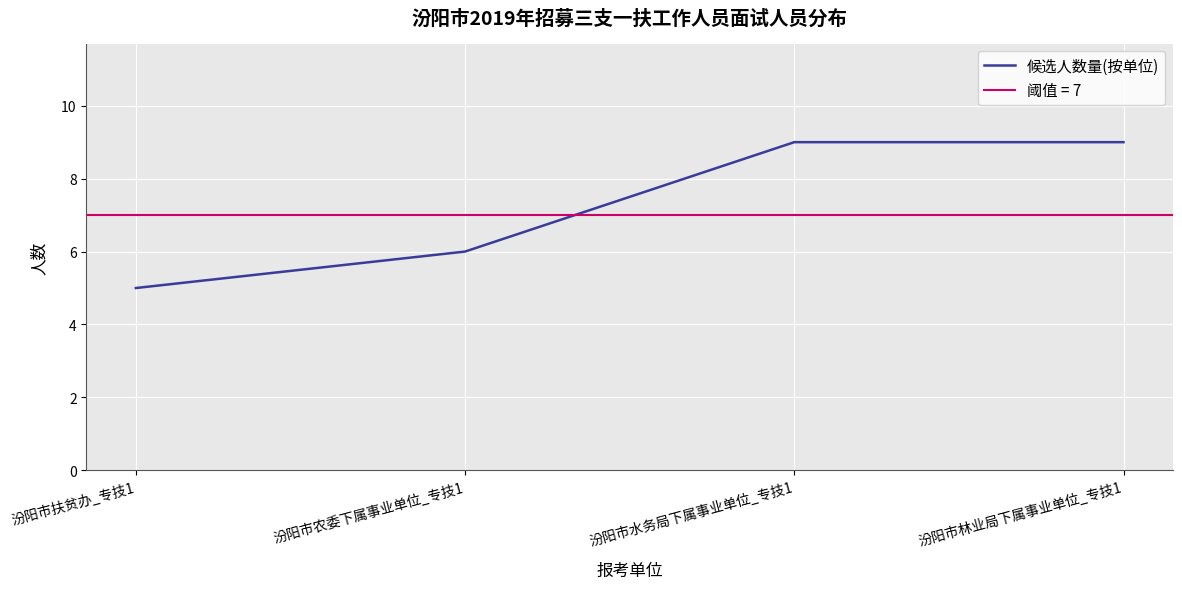

Count the number of categories in the chart.

4